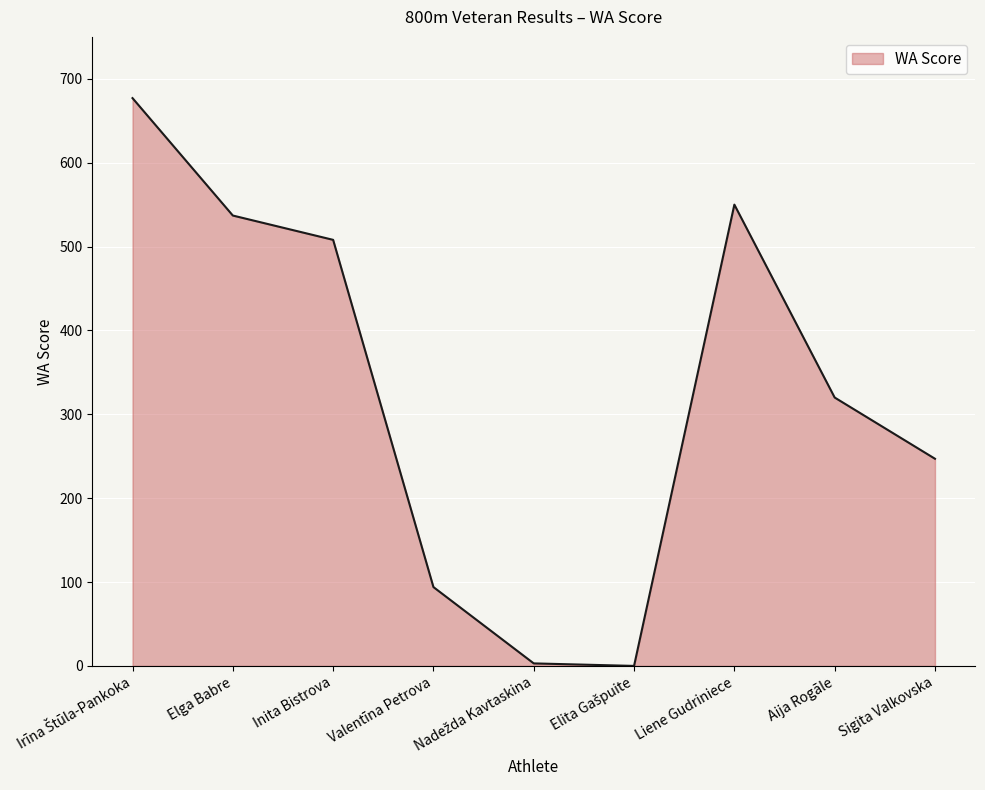

What is the difference between the values at Valentīna Petrova and Elga Babre?

443